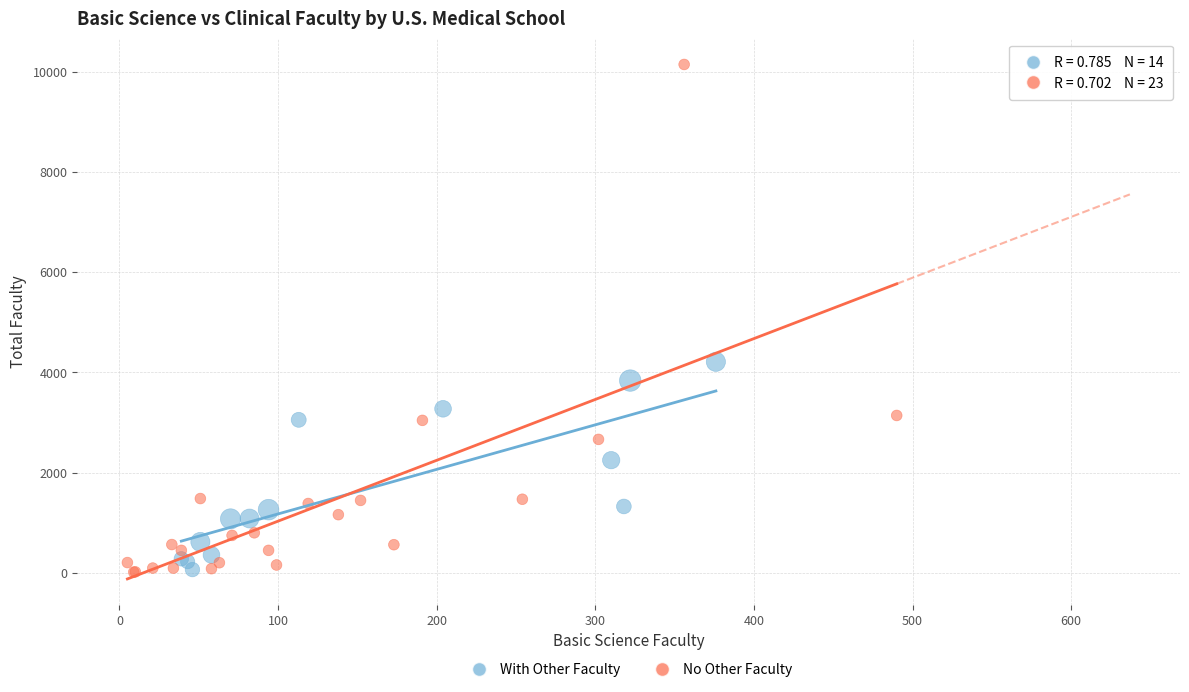

Which series has the widest spread of Y values?

No Other Faculty